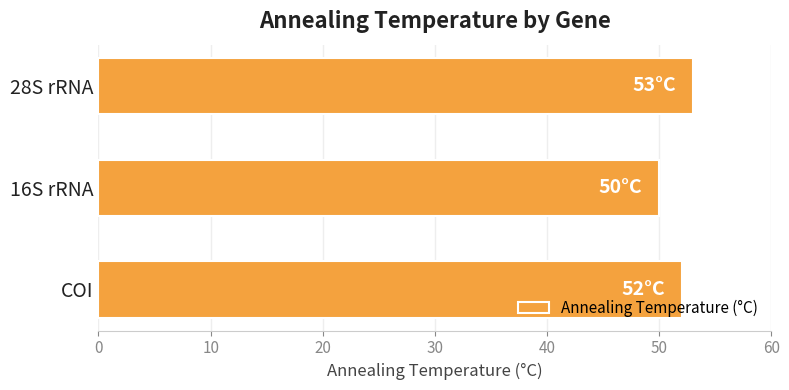

The value at 28S rRNA is 53. True or false?

True